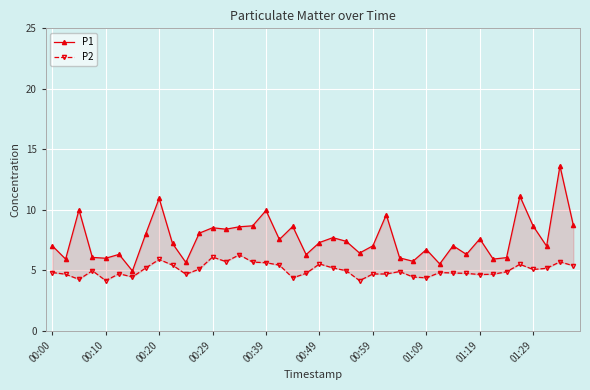

What is the difference between the highest and lowest values at 18?

4.3